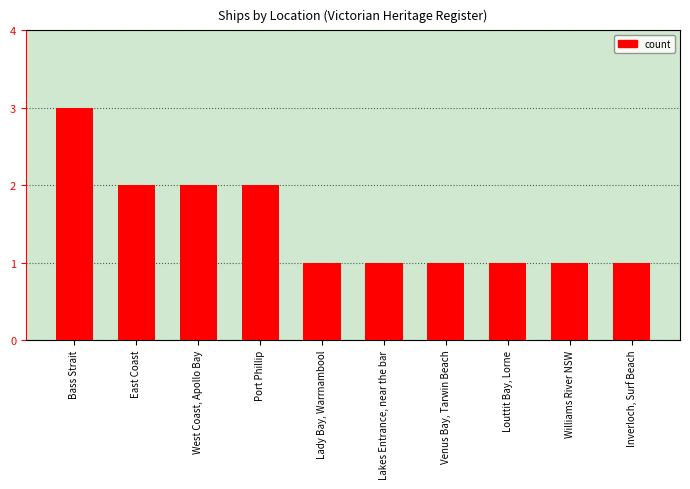

True or false: the data shows 1 at Lady Bay, Warrnambool.

True